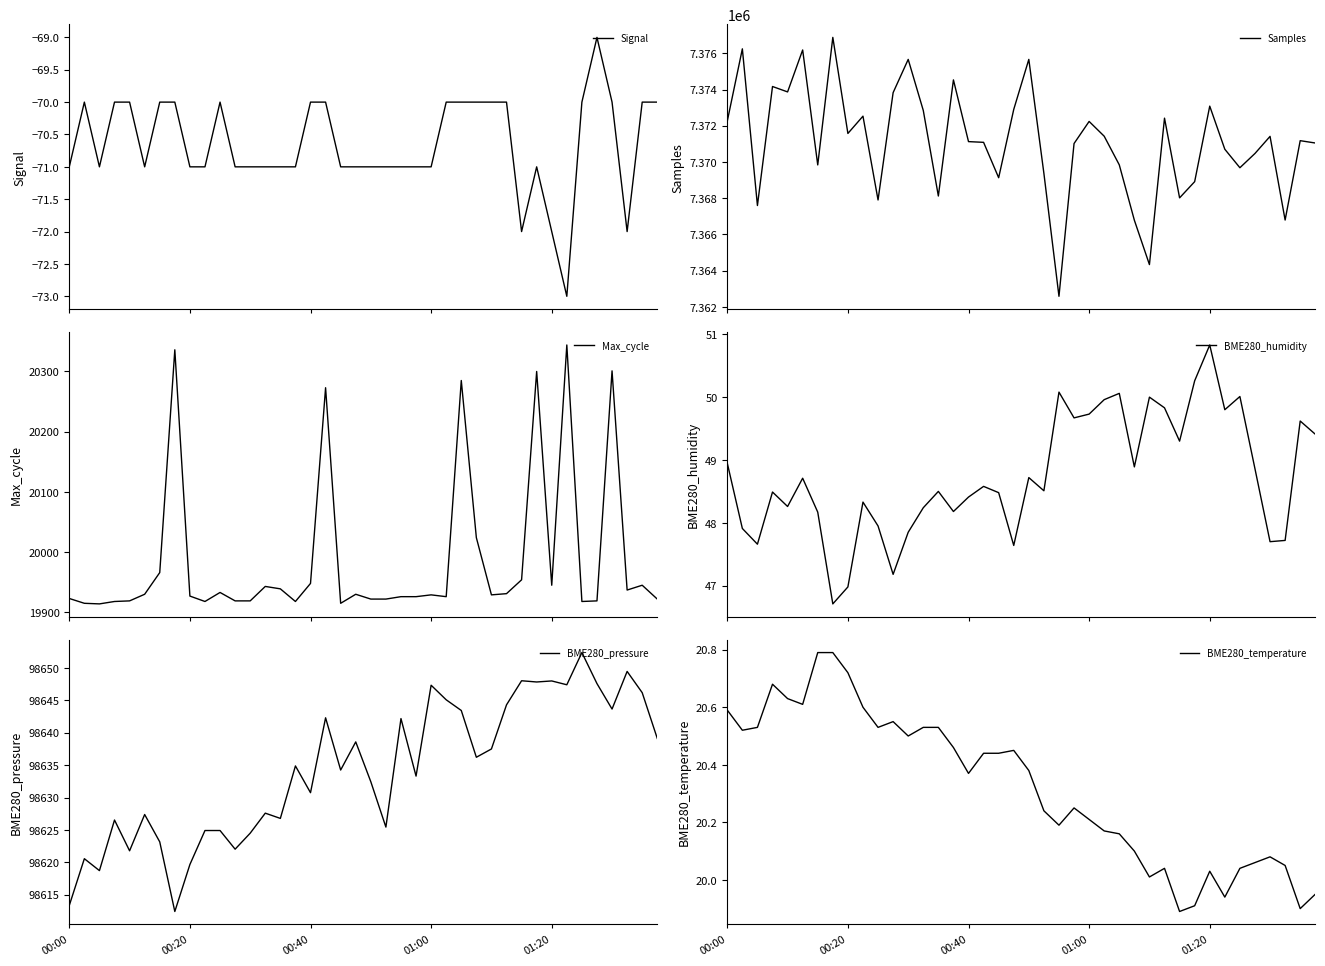

How many values in the Samples series are below 7371177?

20